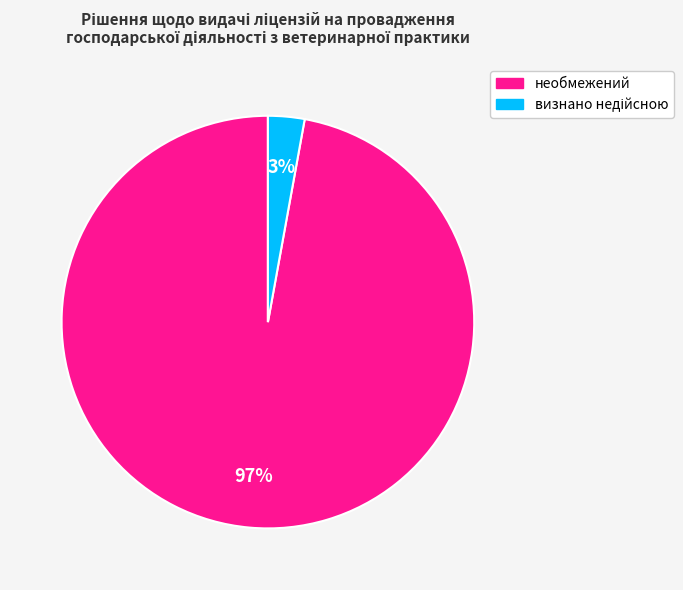

The необмежений slice represents 85% of the pie. True or false?

False